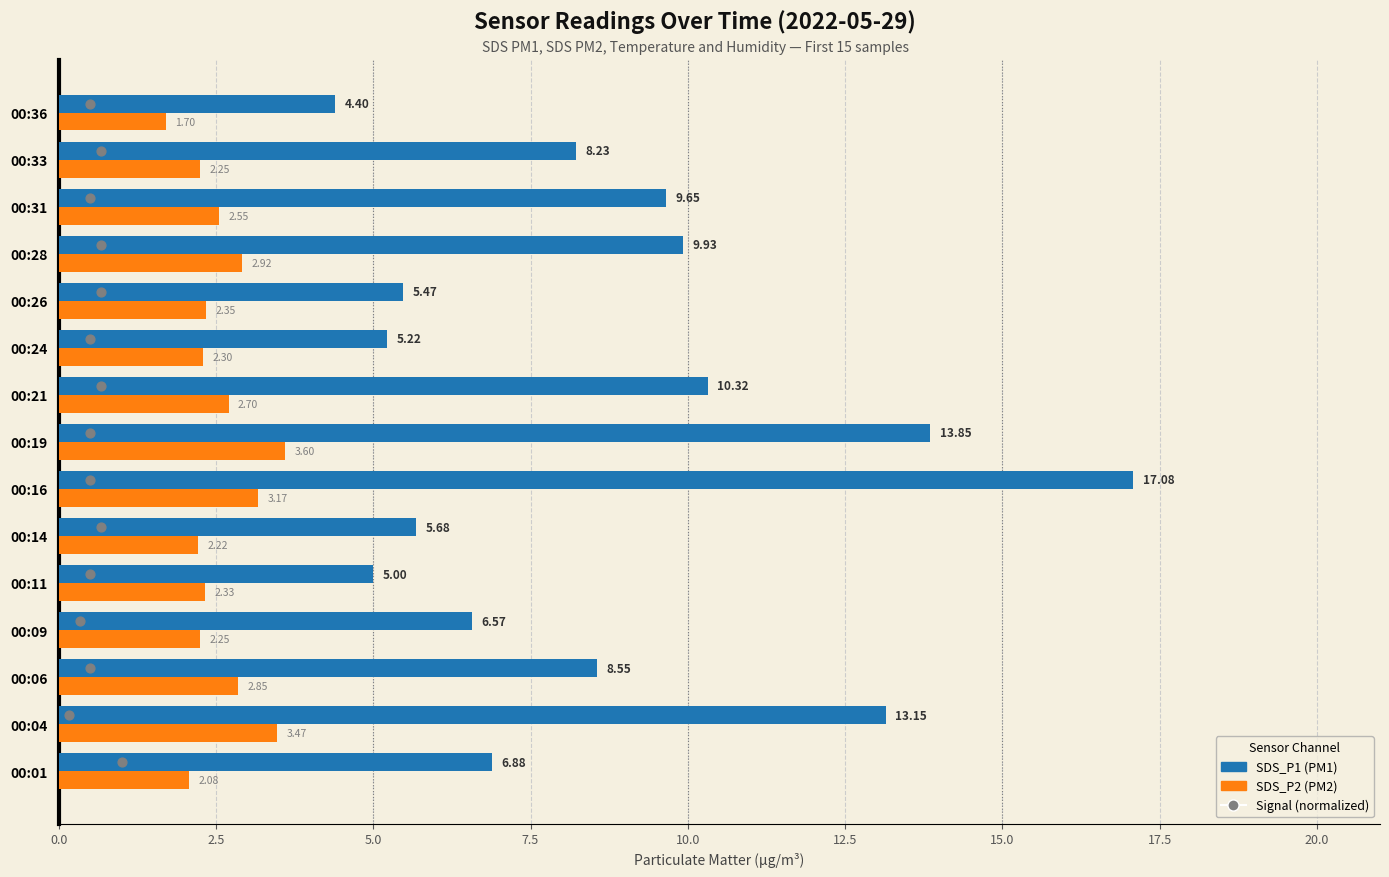

Is the value of SDS_P2 at 12.5 greater than the value of Signal (normalized) at 5.0?

Yes